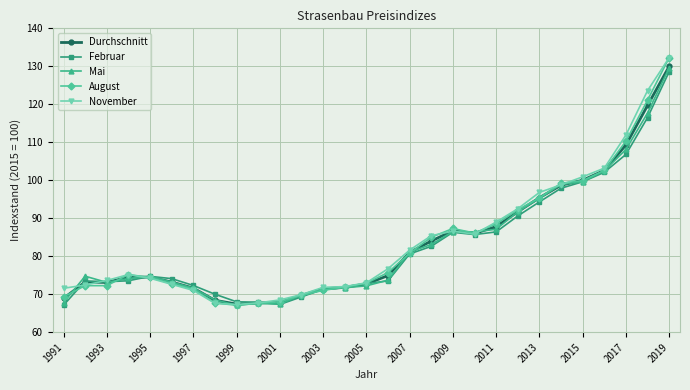

What is the difference between the maximum and second lowest values in the Februar series?

61.3